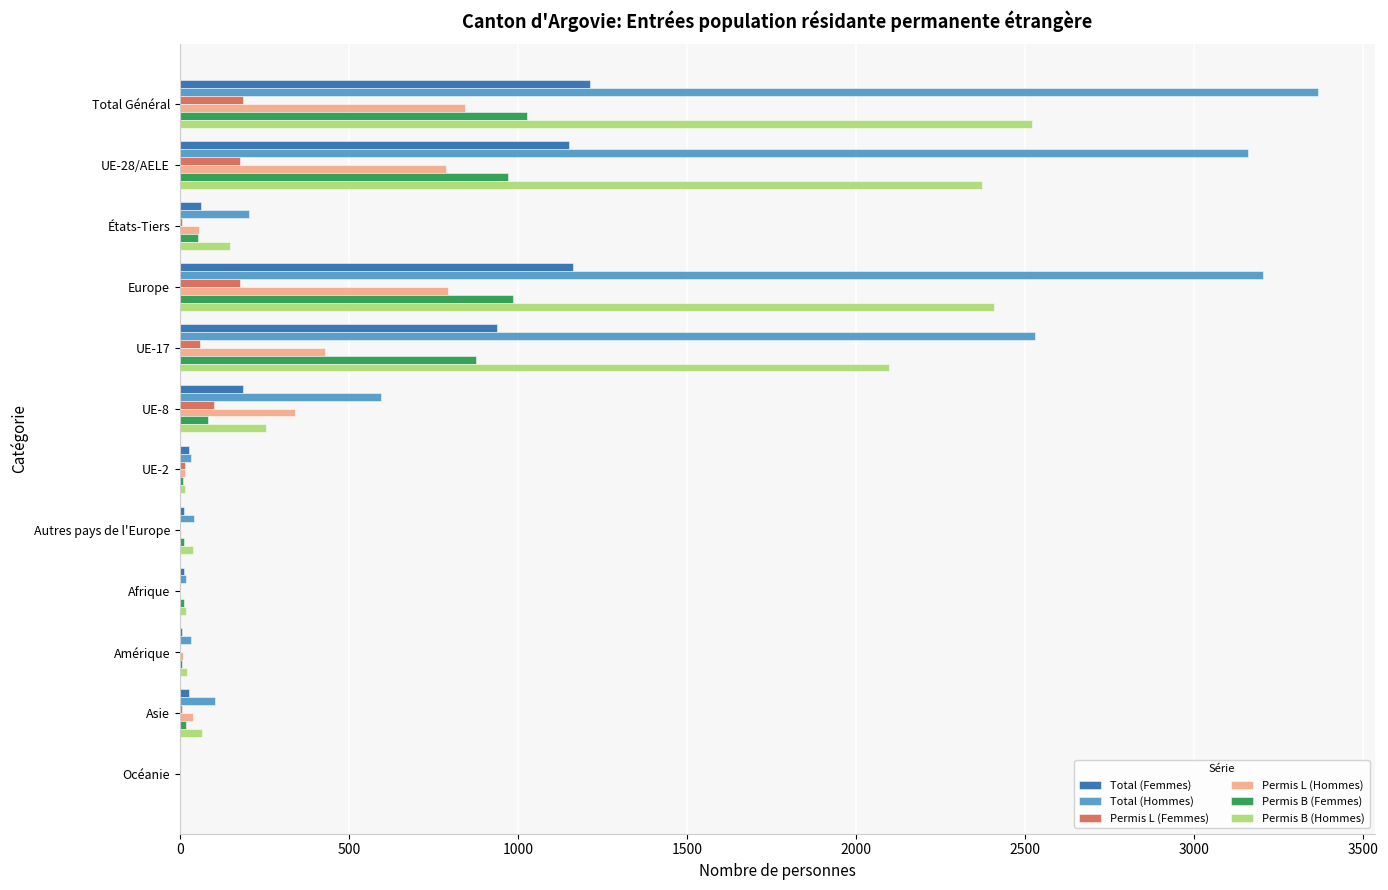

What is the highest value of the Total (Femmes) series?

1212